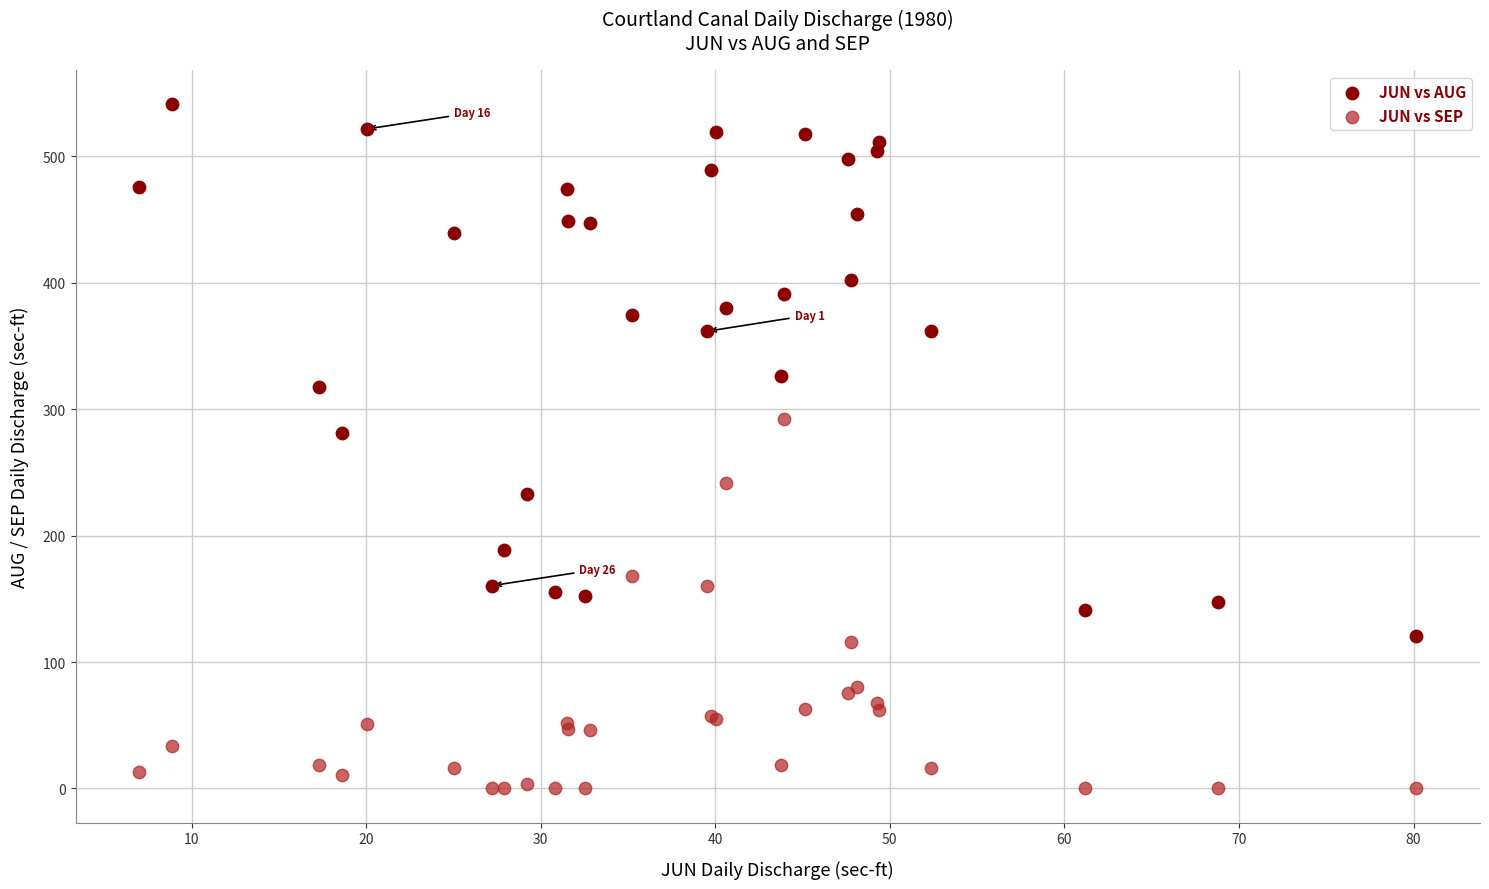

Which series contains the lowest Y value?

JUN vs SEP